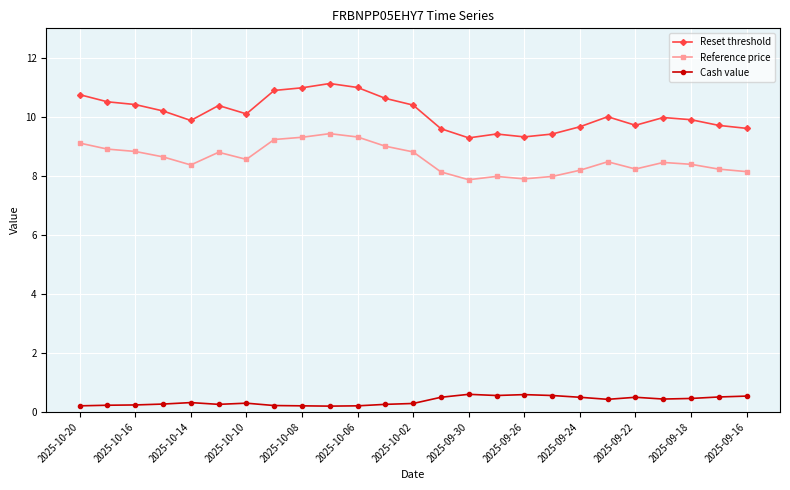

What is the maximum value shown in the chart?

11.1